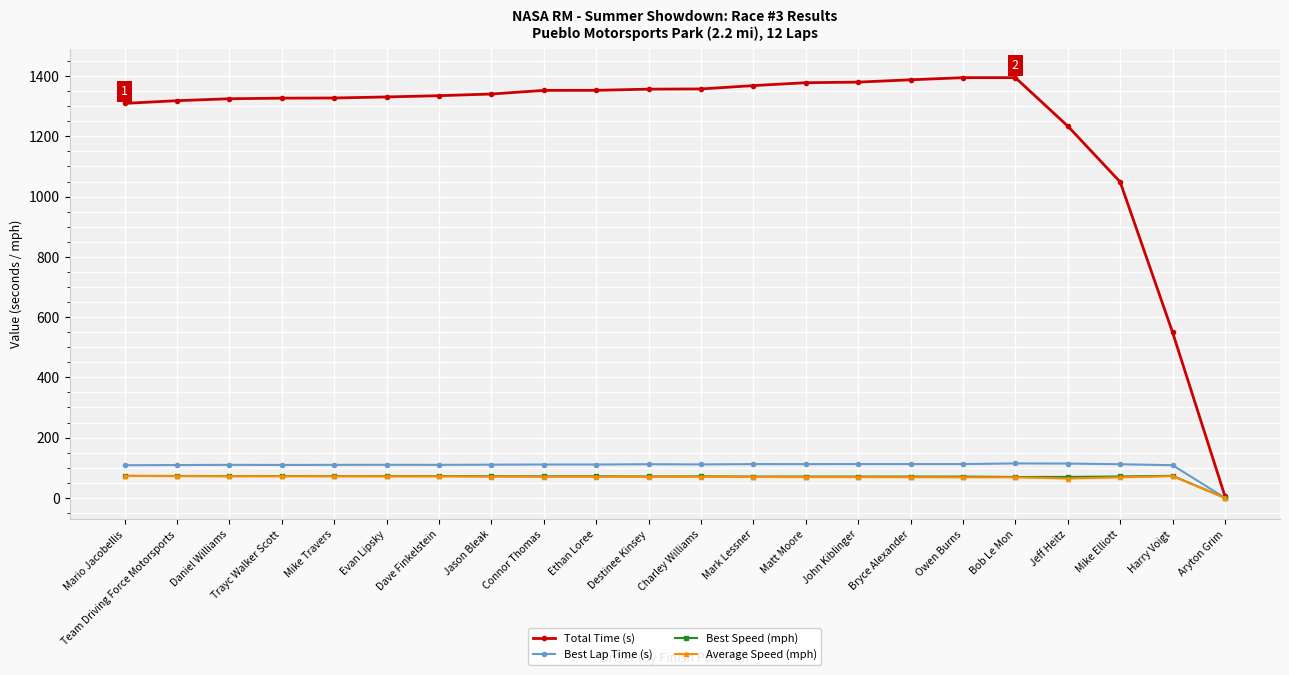

What is the label of the 4th point from the left?

Trayc Walker Scott